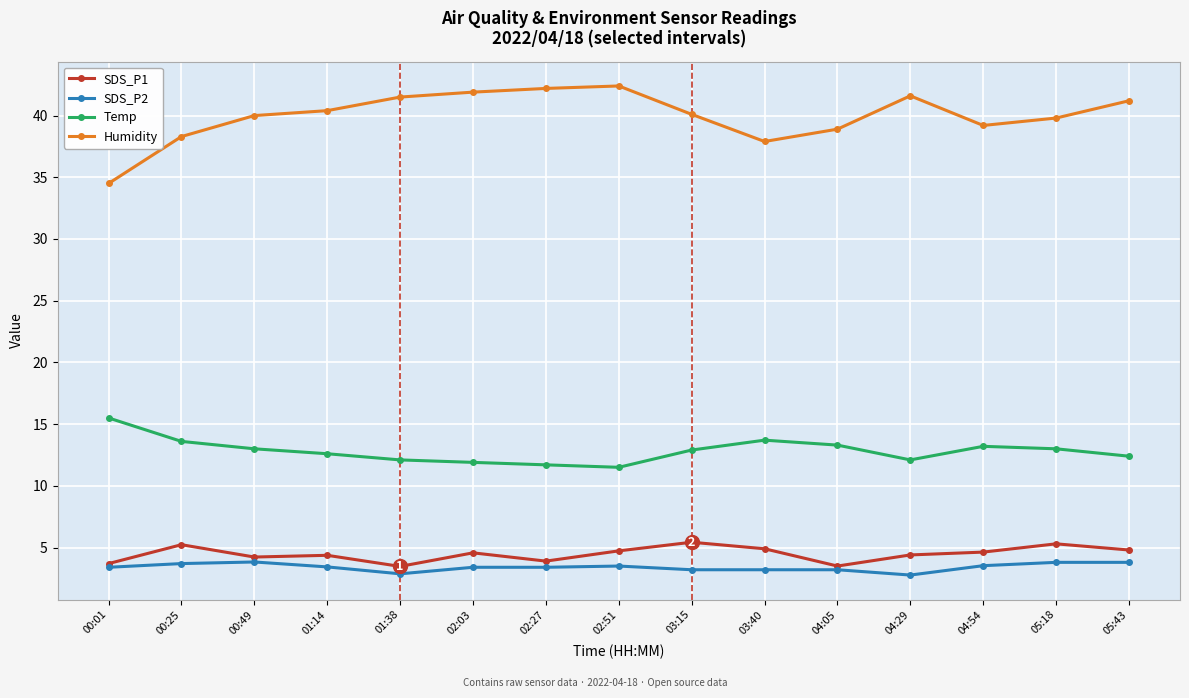

What is the label of the 6th point from the left?

02:03